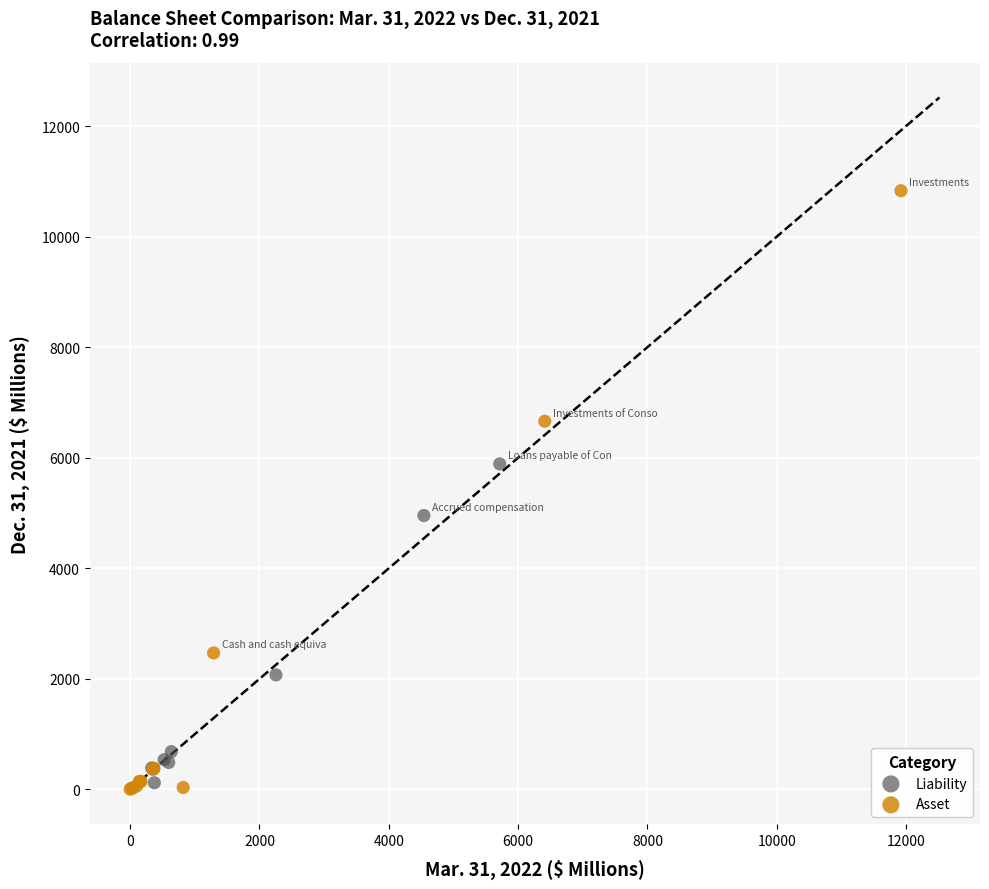

Which series has the widest spread of Y values?

Asset